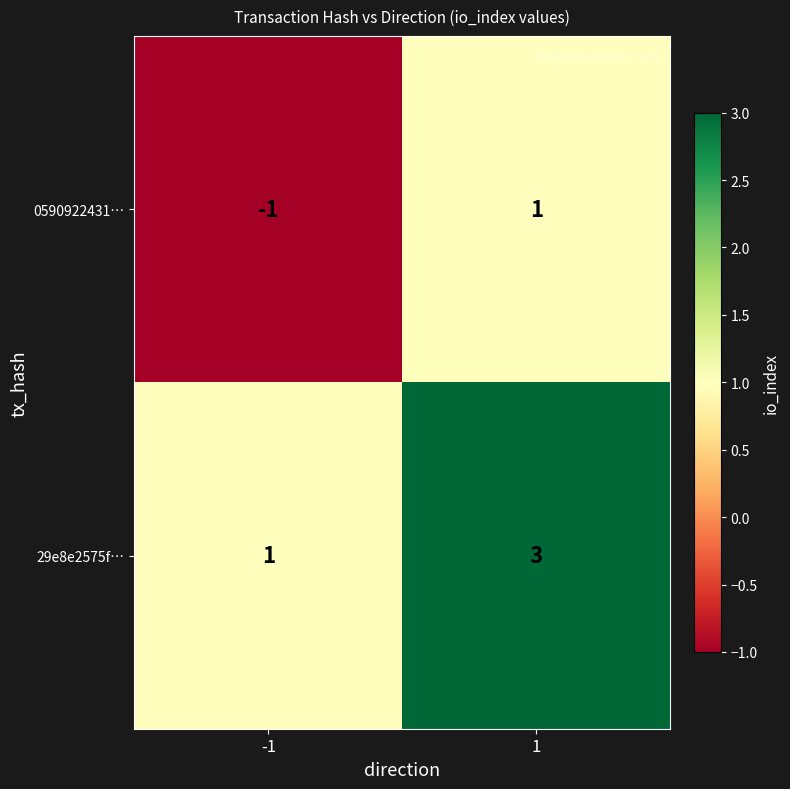

What is the total value across all series at 1?

4